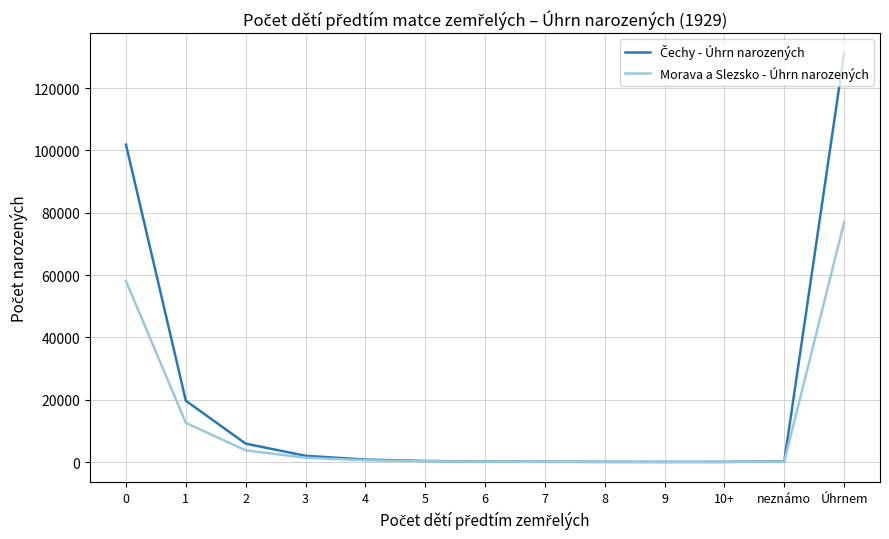

True or false: Morava a Slezsko - Úhrn narozených has a value of 58053 at 0.

True